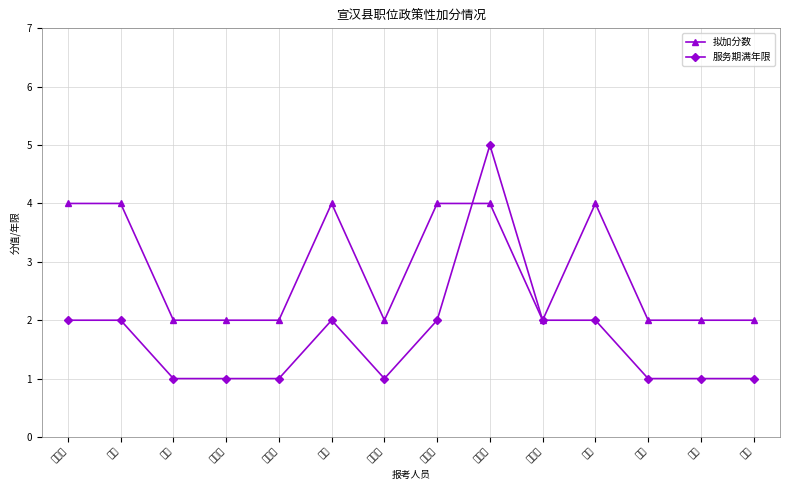

Between which two adjacent categories do 拟加分数 and 服务期满年限 first intersect?

张峵铭 and 黄圆圆